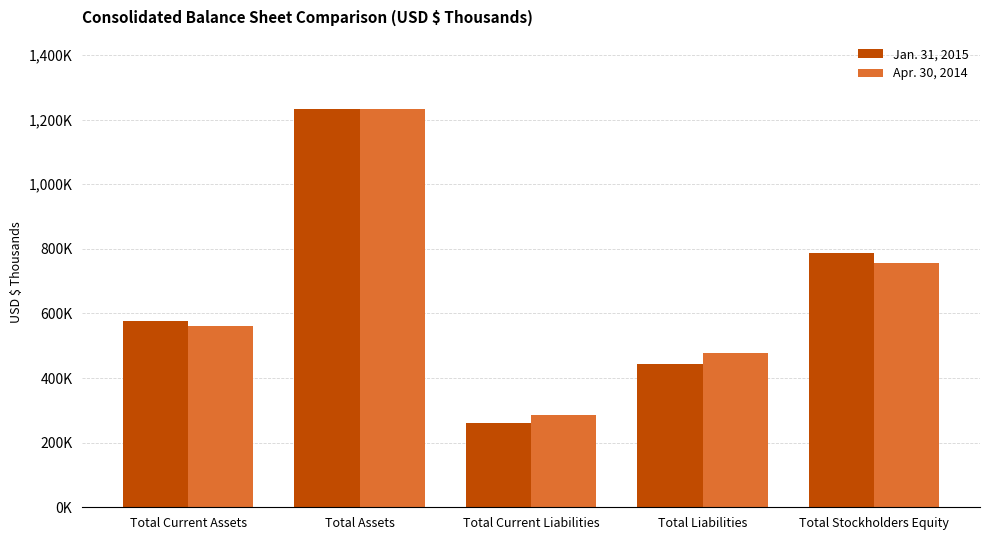

Are the bars grouped side by side (vs. stacked)?

Yes